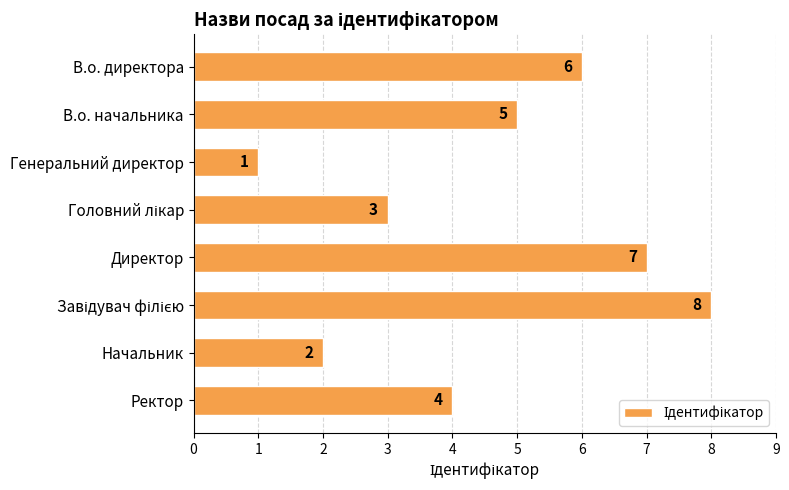

What is the greatest value displayed?

8